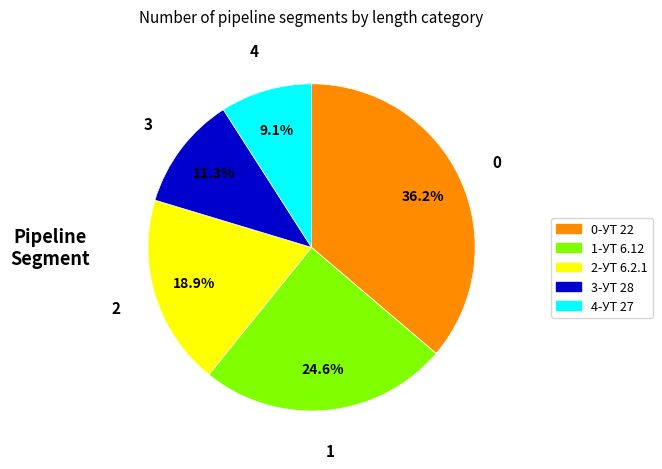

Is there a majority slice in this chart?

No